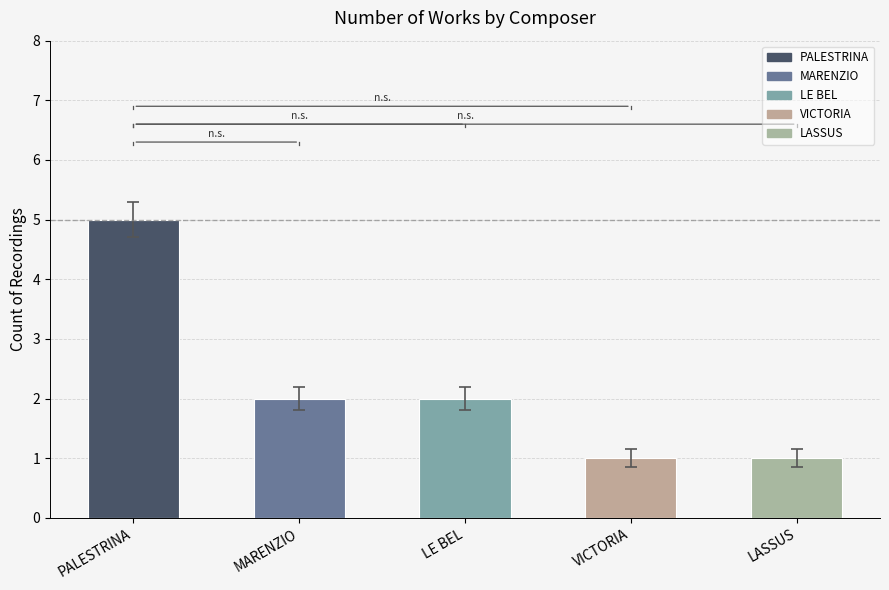

How many data points are less than 2?

2